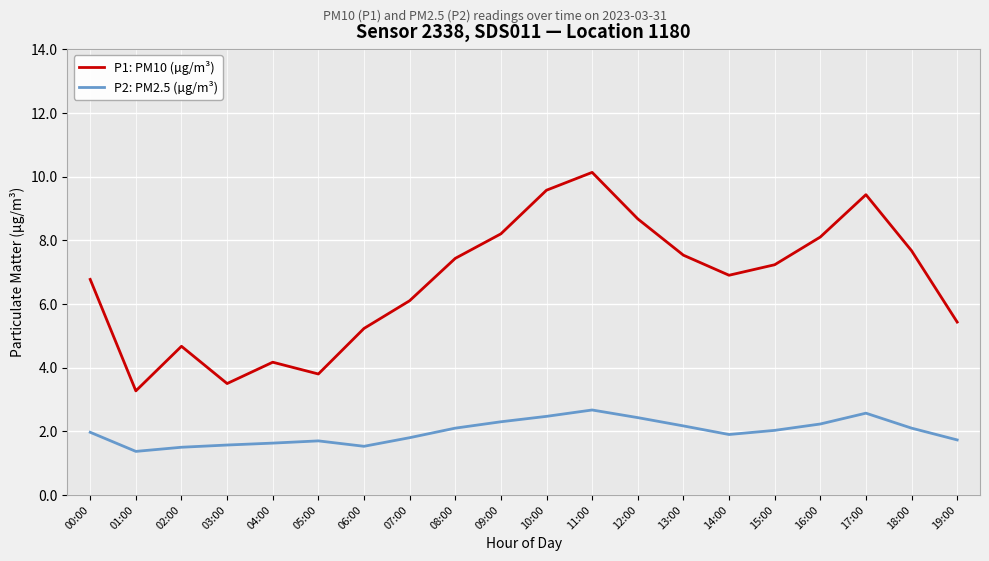

What is the difference between the P1: PM10 (µg/m³) values at 19:00 and 03:00?

1.9